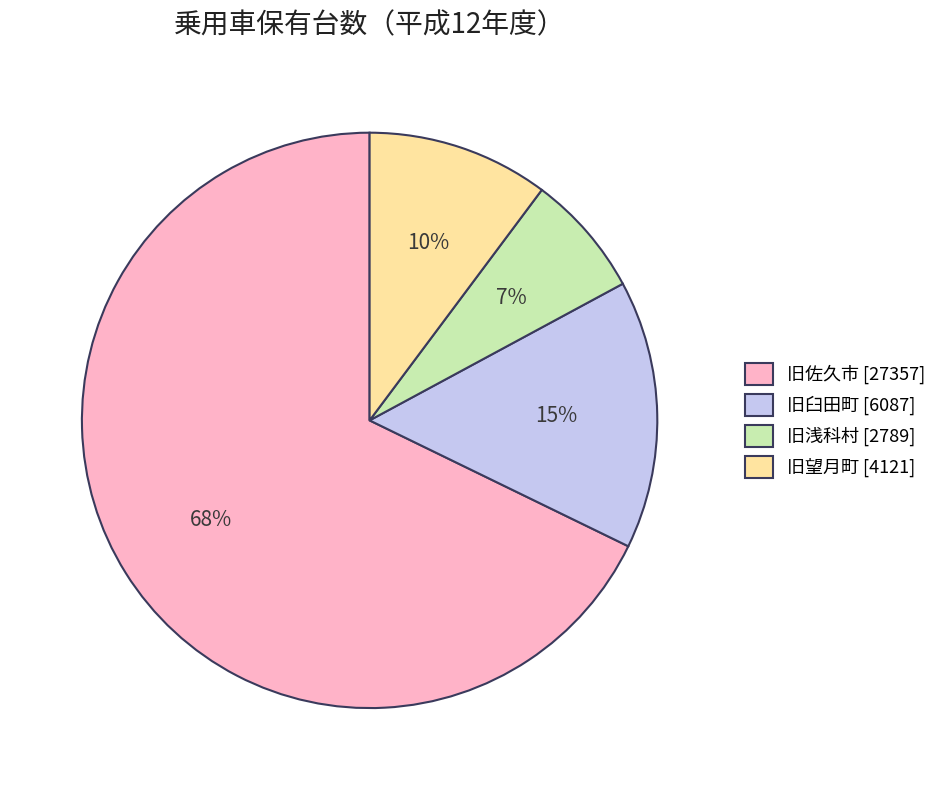

Which has a higher value, 旧佐久市 or 旧浅科村?

旧佐久市